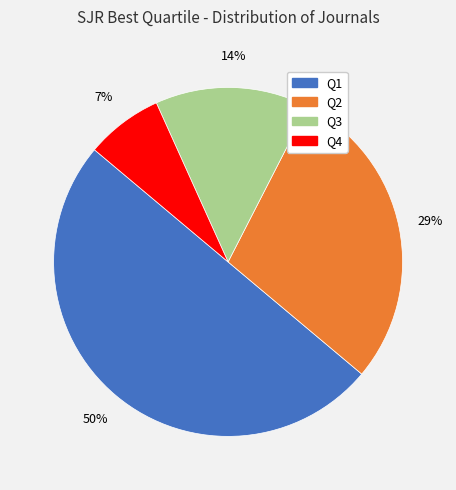

What is the smallest slice in the pie chart?

Q4